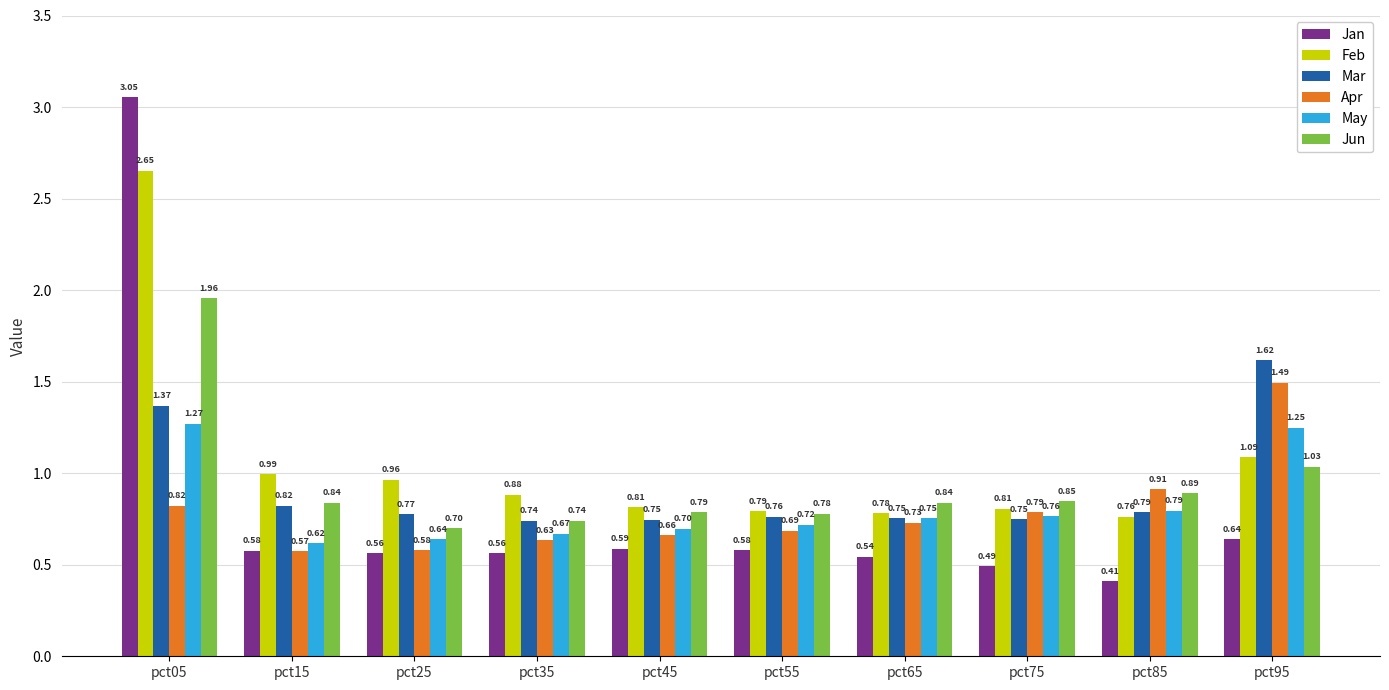

What is the sum of all Apr values?

7.9